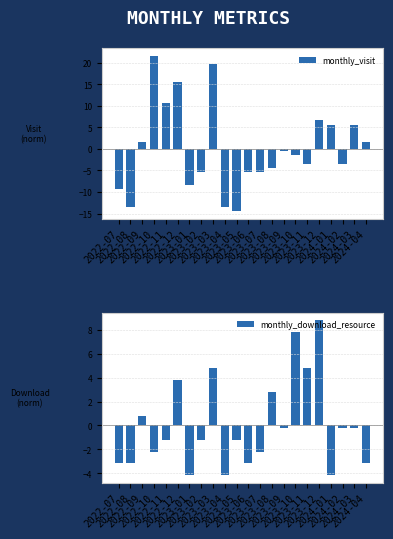

How many bars are there in total?

44